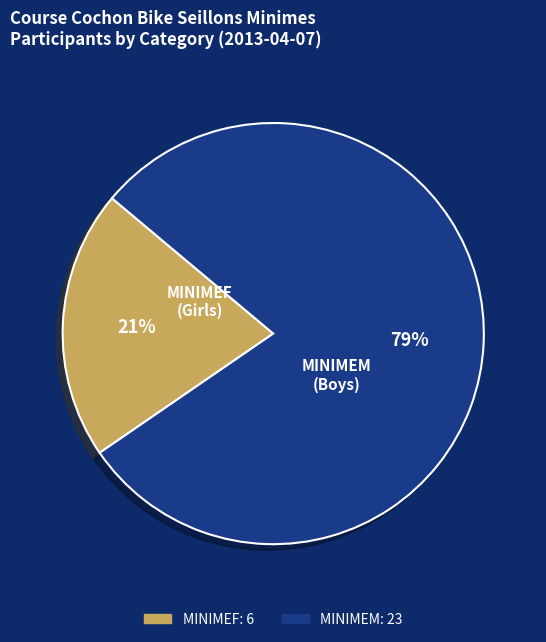

Count the number of slices in the pie.

2